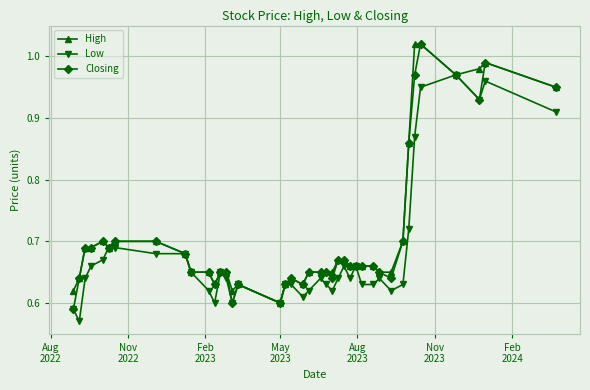

How many lines are shown in the chart?

3